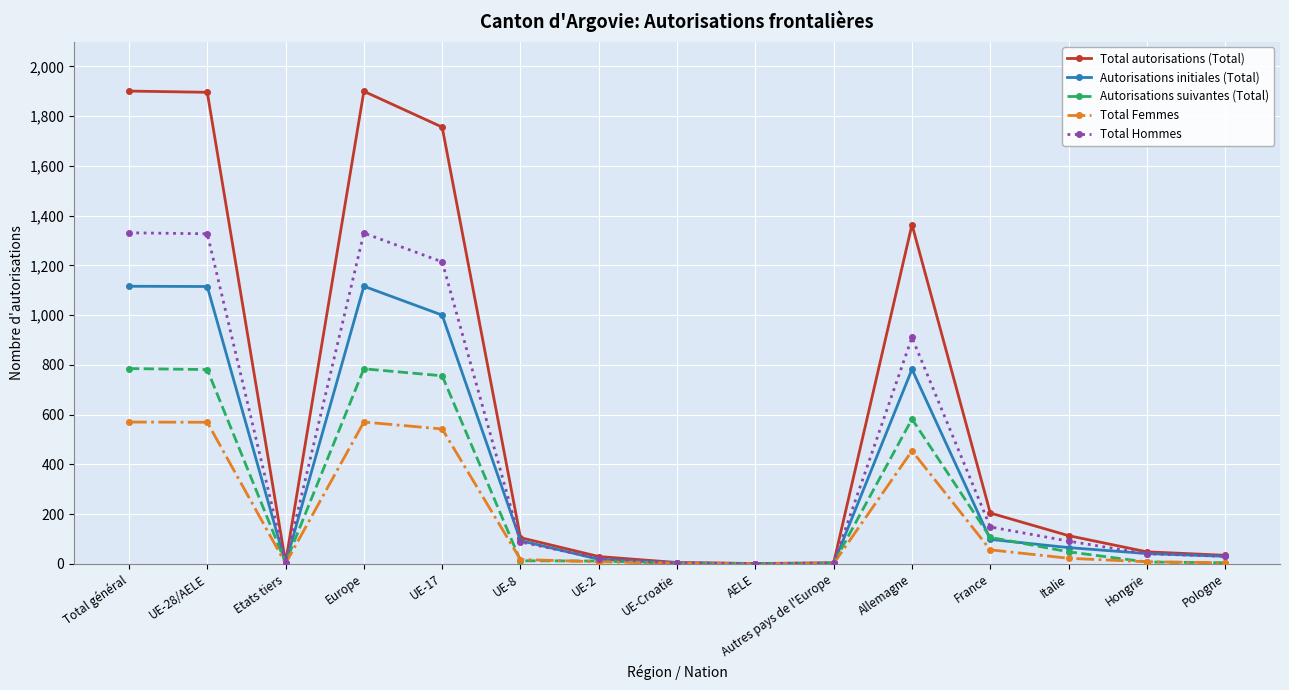

At UE-17, list the series in order from largest to smallest.

Total autorisations (Total), Total Hommes, Autorisations initiales (Total), Autorisations suivantes (Total), Total Femmes